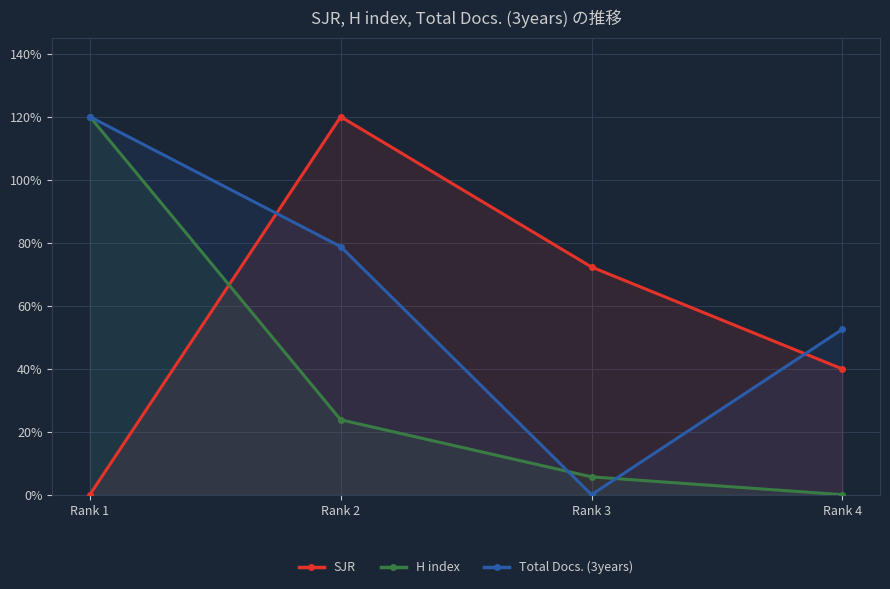

What is the average value of the SJR series?

0.6